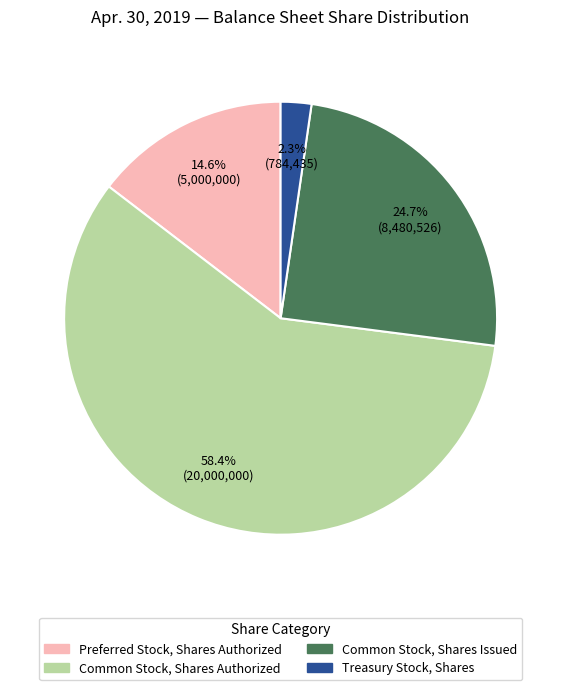

Does any single category account for the majority?

Yes